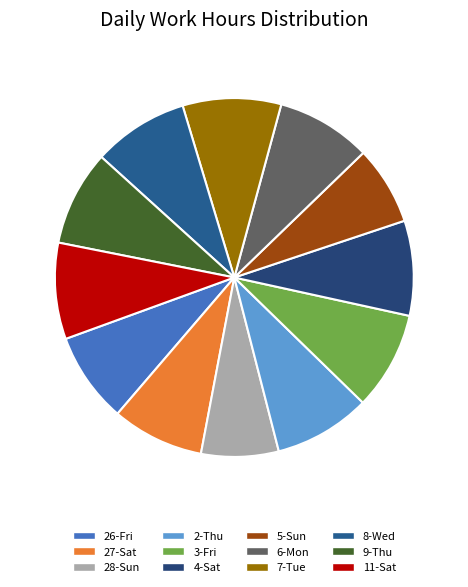

Is it true that 2-Thu is 20% of the pie?

False